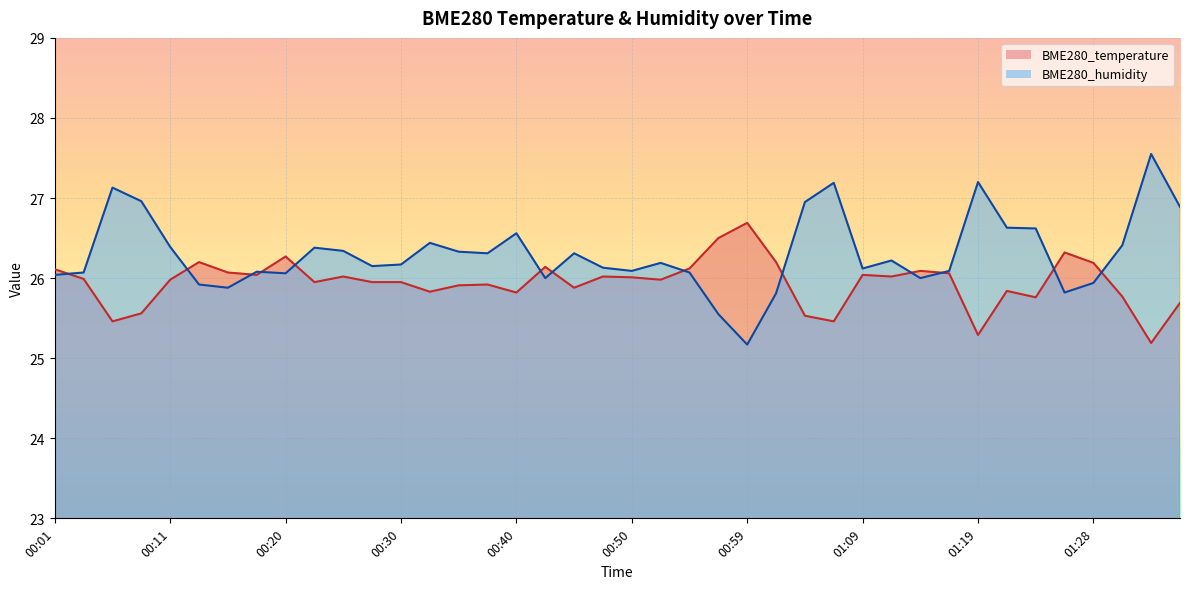

Between 00:11 and 01:33, which series saw the biggest shift?

BME280_humidity